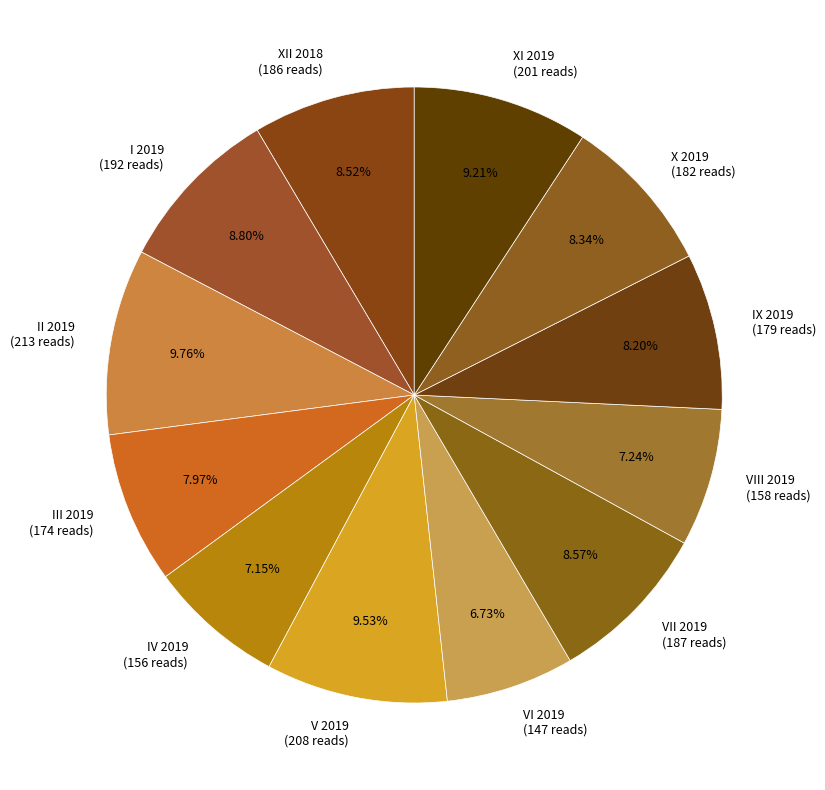

To the nearest percent, what is the combined percentage of II 2019 and VI 2019?

16%